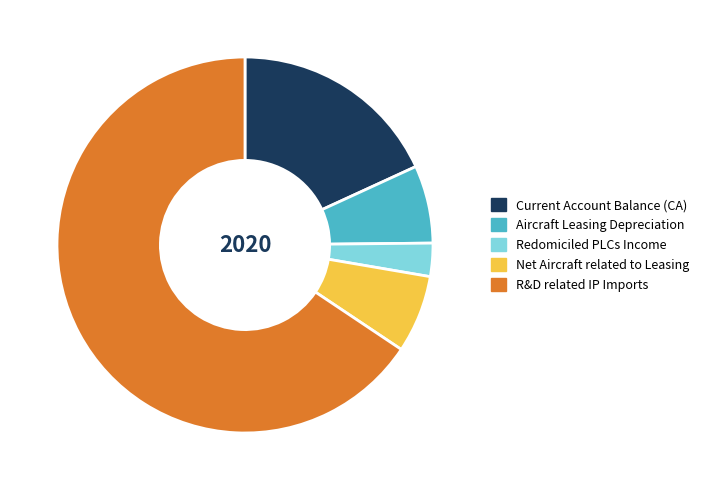

Is there any slice that represents more than half of the pie?

Yes